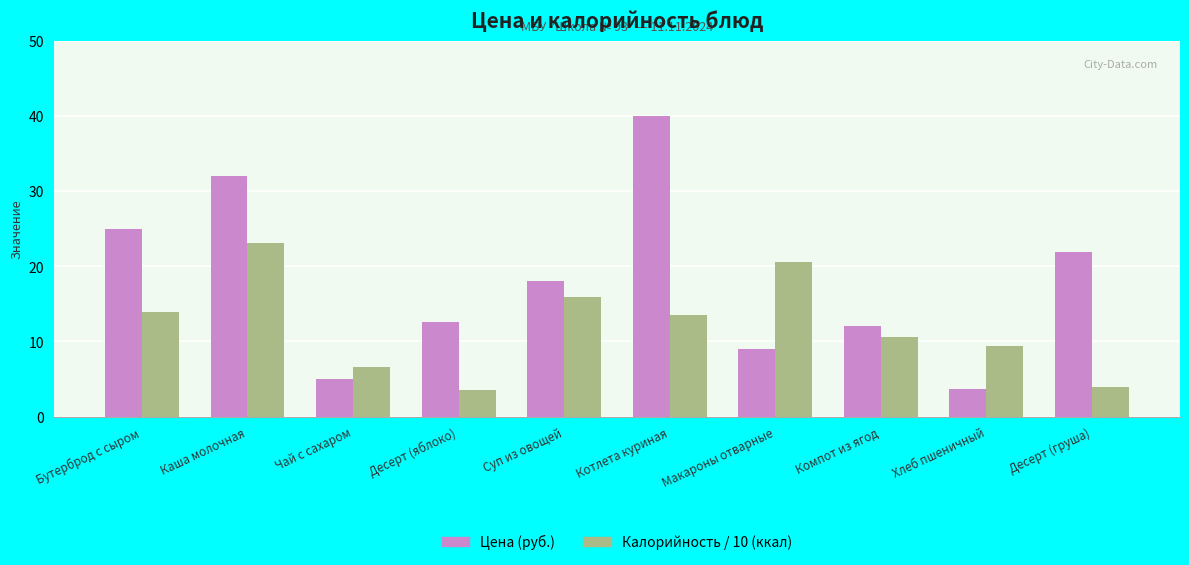

At which label does Цена (руб.) first exceed 18?

Бутерброд с сыром